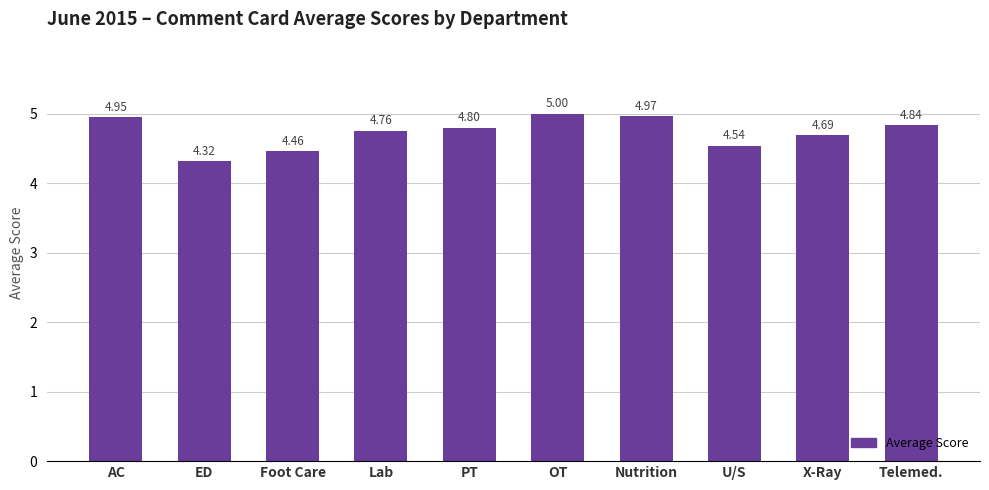

What is the difference between the maximum and minimum values?

0.7